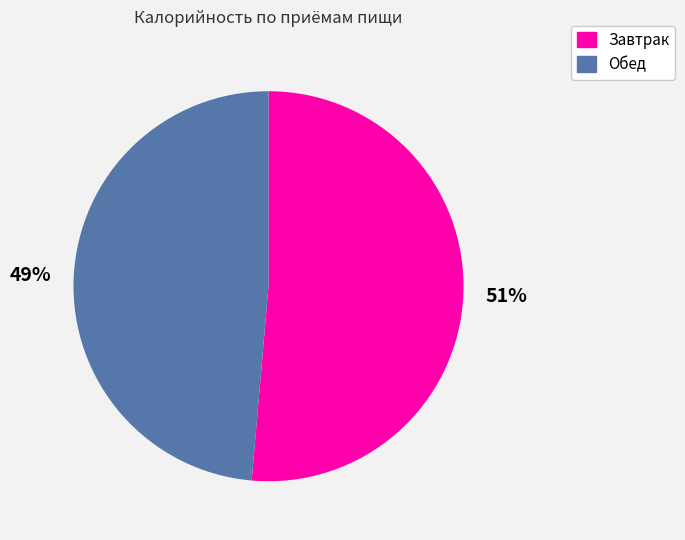

Is there any slice that represents more than half of the pie?

Yes